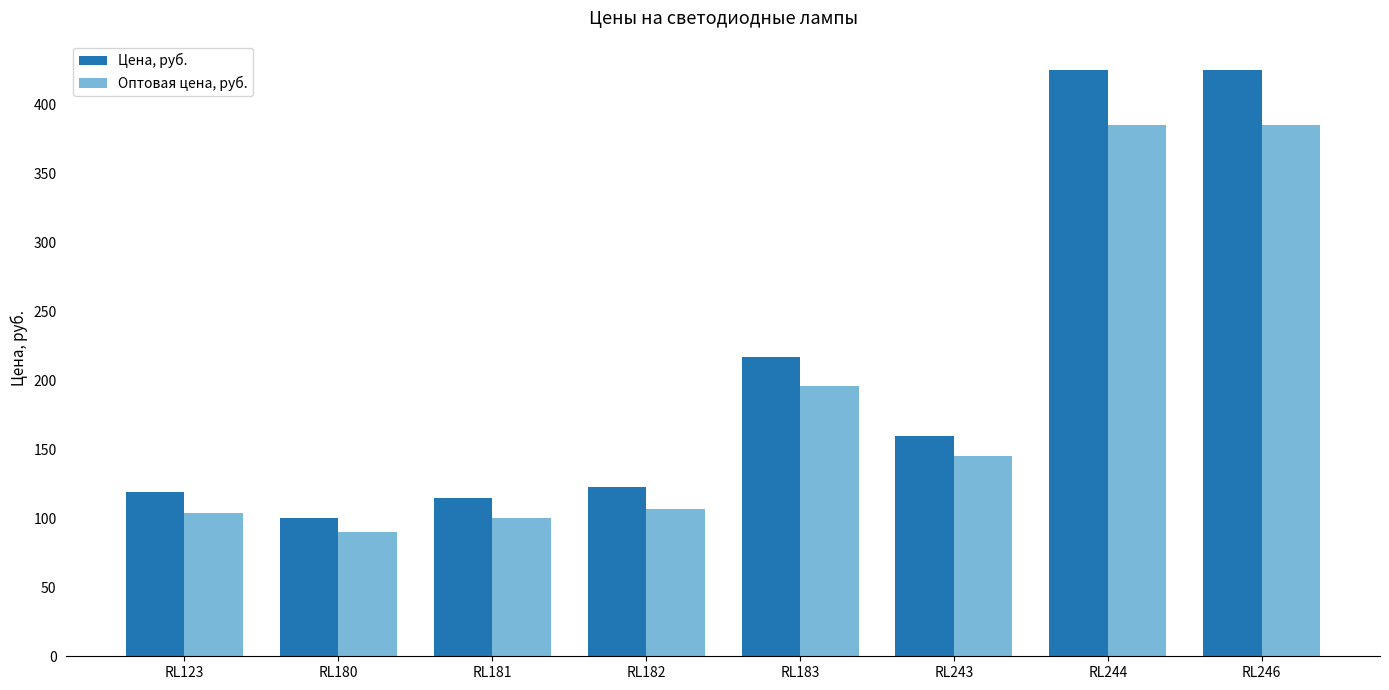

Which series changed the most between RL181 and RL244?

Цена, руб.